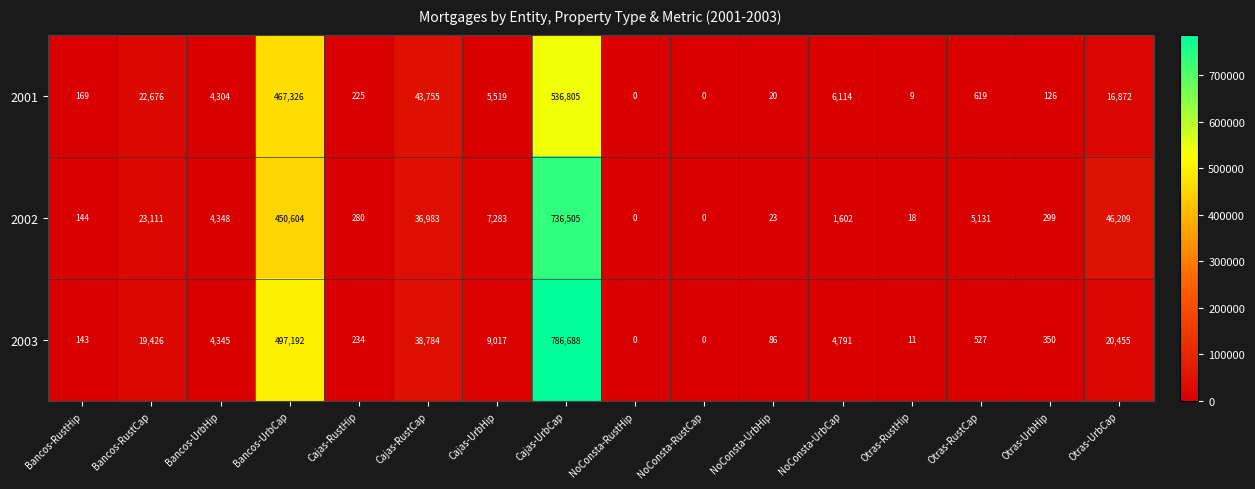

At how many categories does at least one series exceed 65688?

2